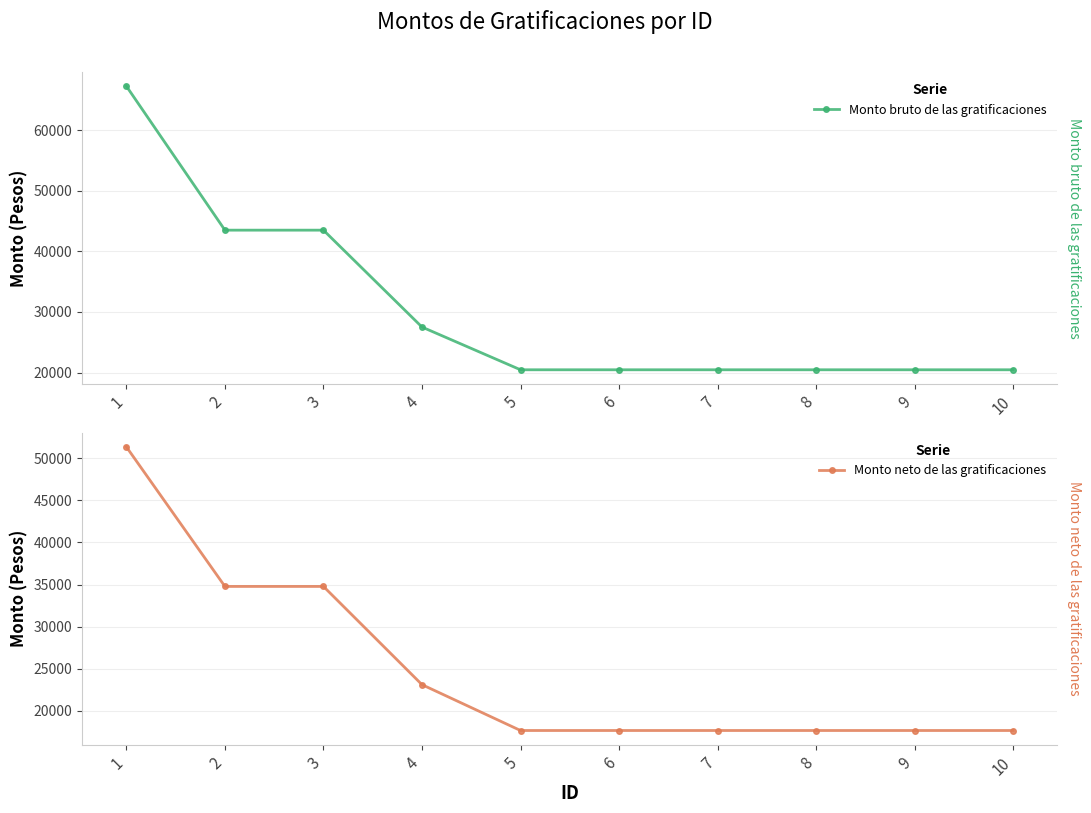

Reading left to right, extract all data points from this chart.

Monto bruto de las gratificaciones: 67235.8	43492.2	43492.2	27515.1	20466.7	20466.7	20466.7	20466.7	20466.7	20466.7
Monto neto de las gratificaciones: 51350.7	34781.0	34781.0	23116.7	17672.2	17672.2	17672.2	17672.2	17672.2	17672.2